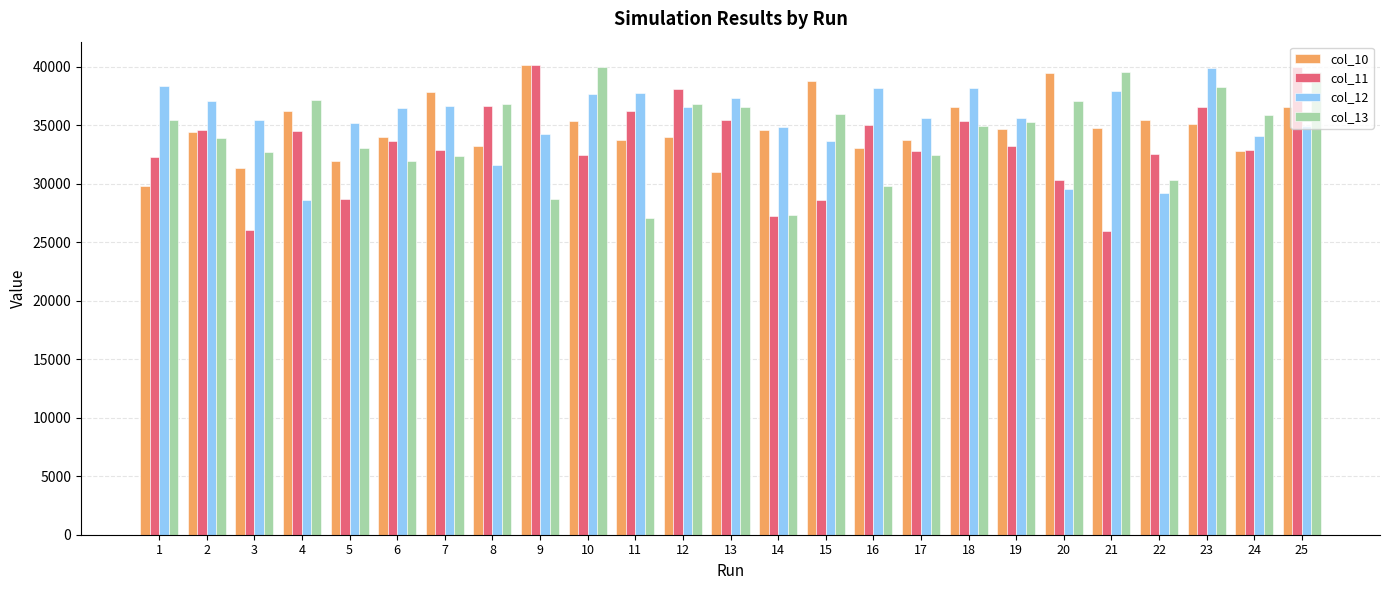

Read the col_11 value at 5.

28712.8